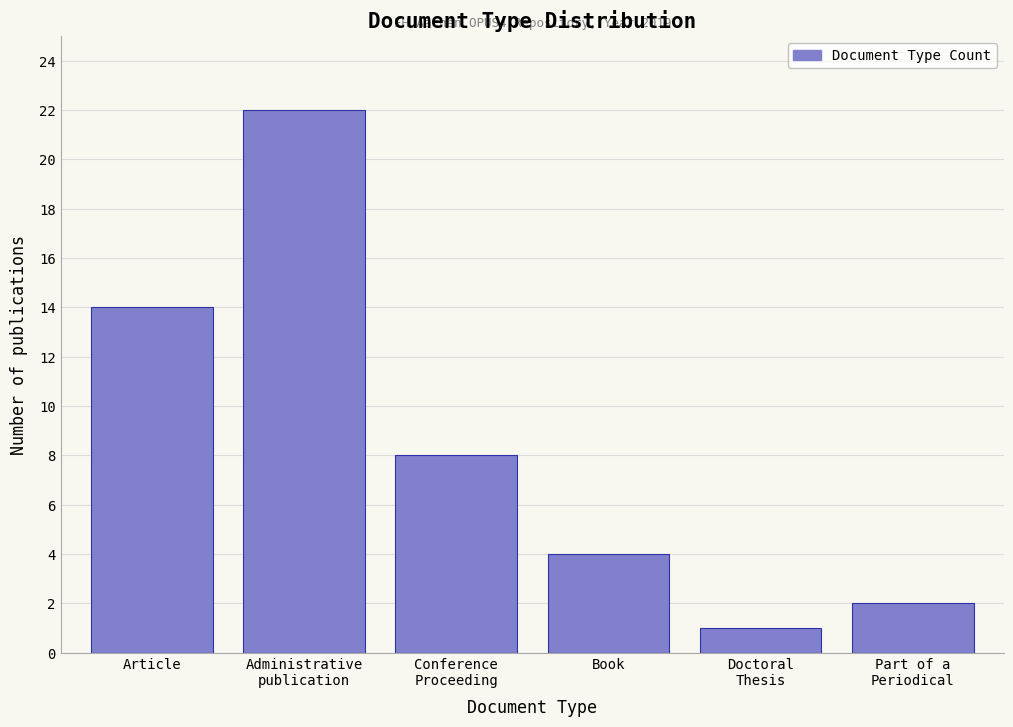

Reading left to right, list all the values displayed in this chart.

14	22	8	4	1	2